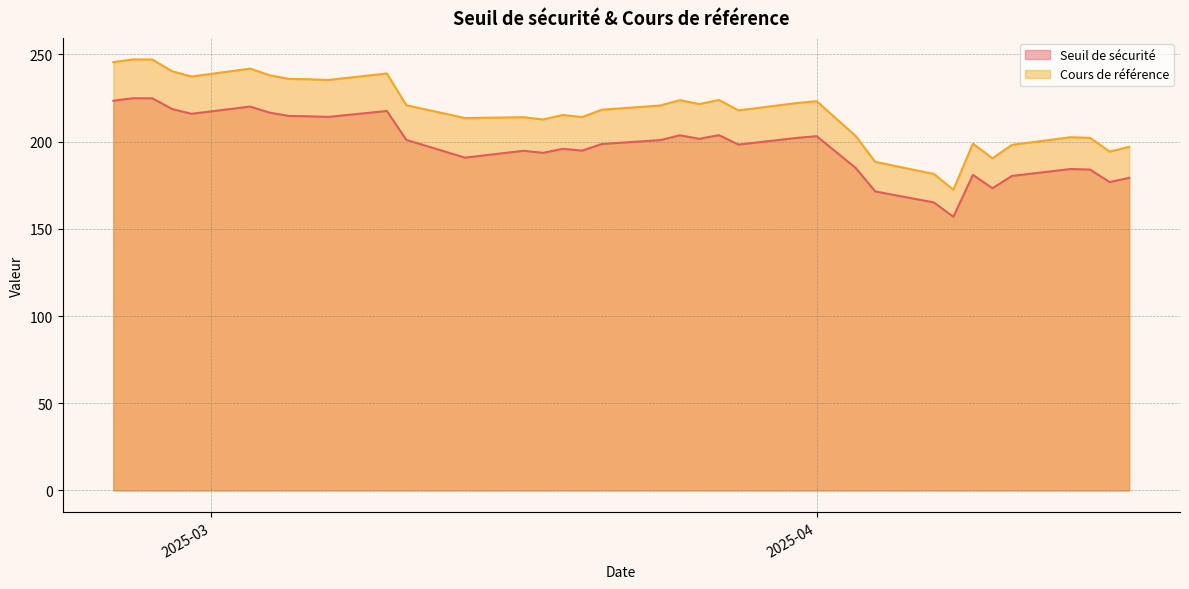

Count the number of categories in the chart.

36